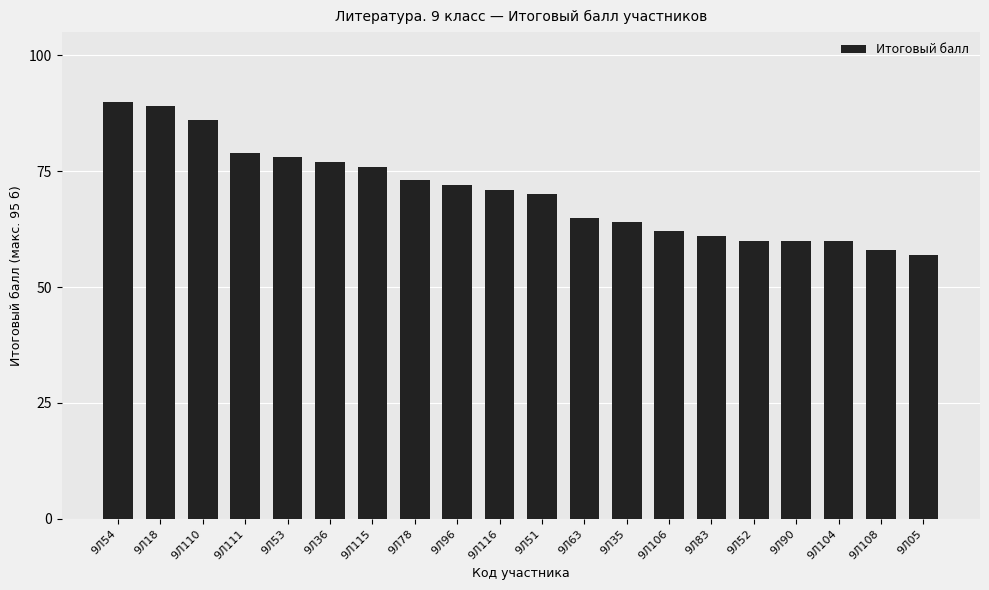

Which category has the lowest value across all series?

9Л05